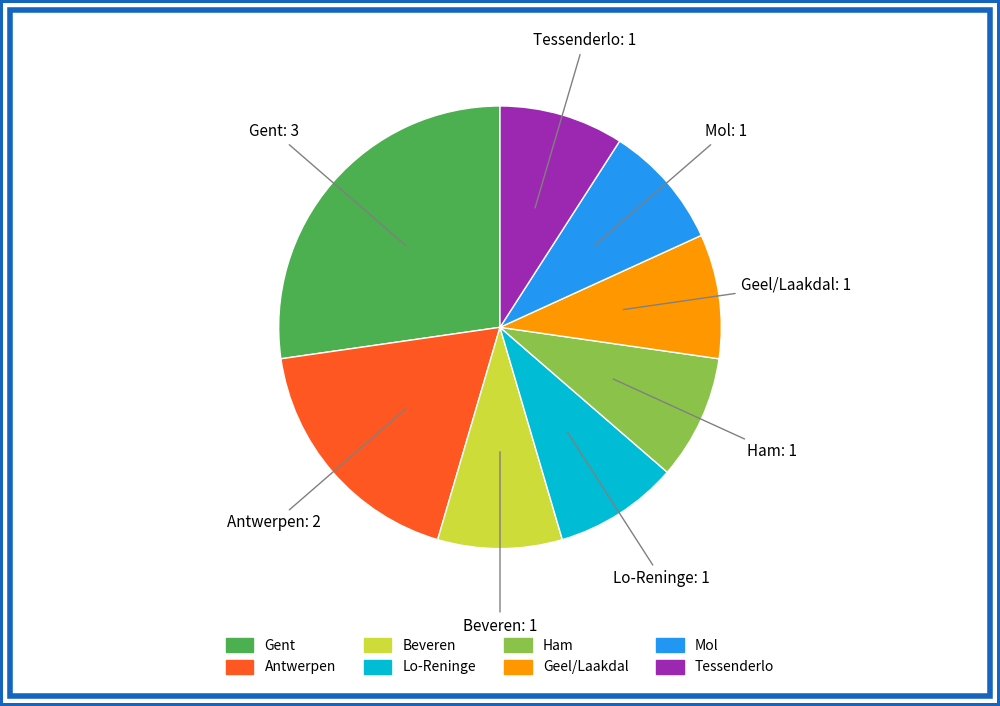

Do Beveren and Tessenderlo together represent more than half of the pie?

No